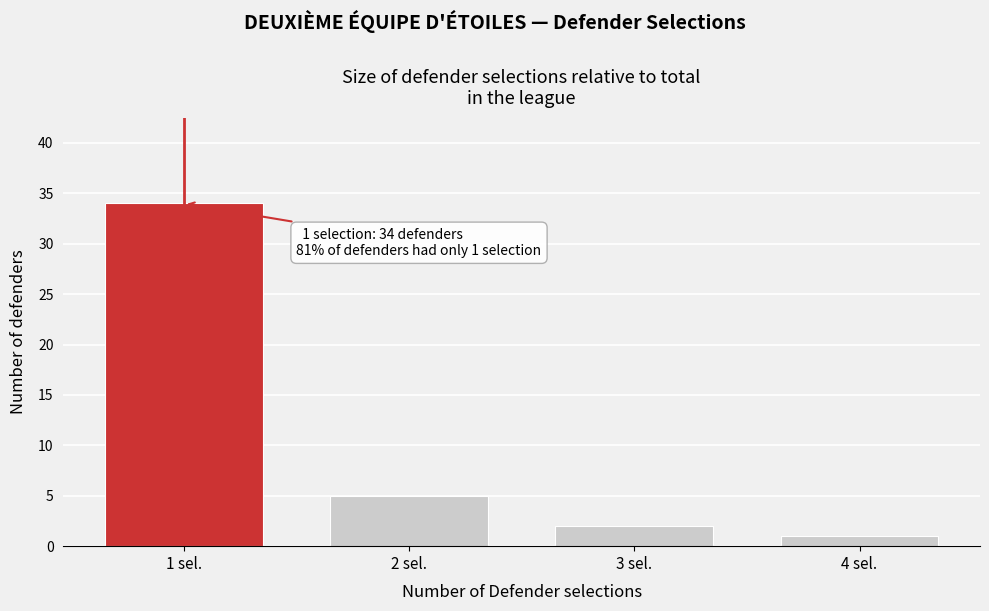

Reading left to right, list all the values displayed in this chart.

1 sel.=34	2 sel.=5	3 sel.=2	4 sel.=1